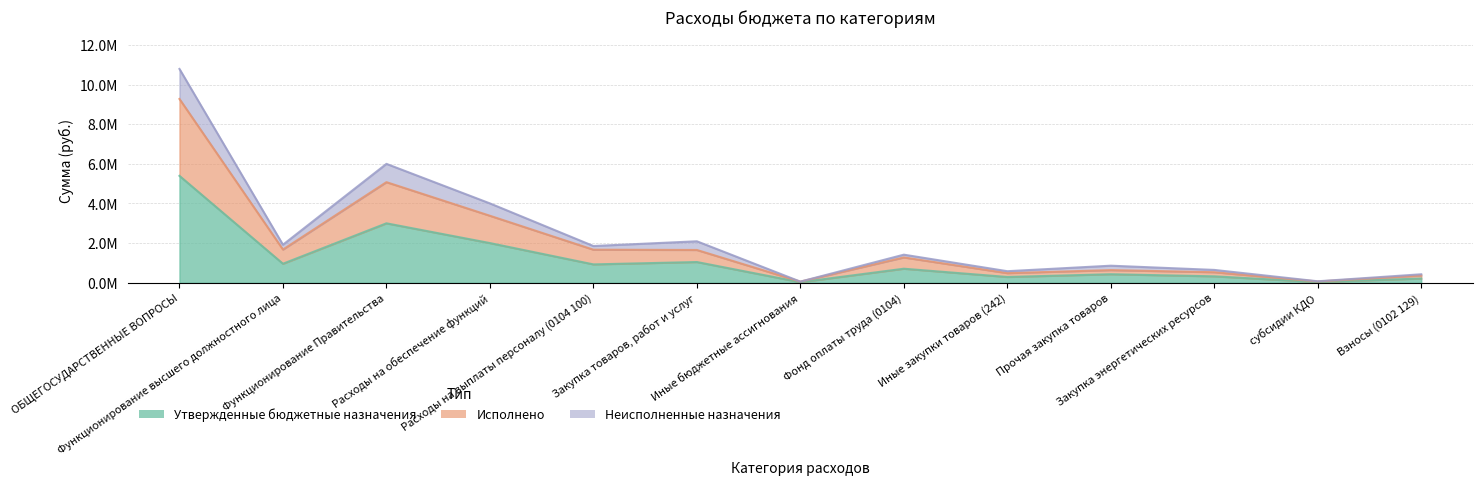

True or false: Неисполненные назначения and Утвержденные бюджетные назначения cross at least once.

False